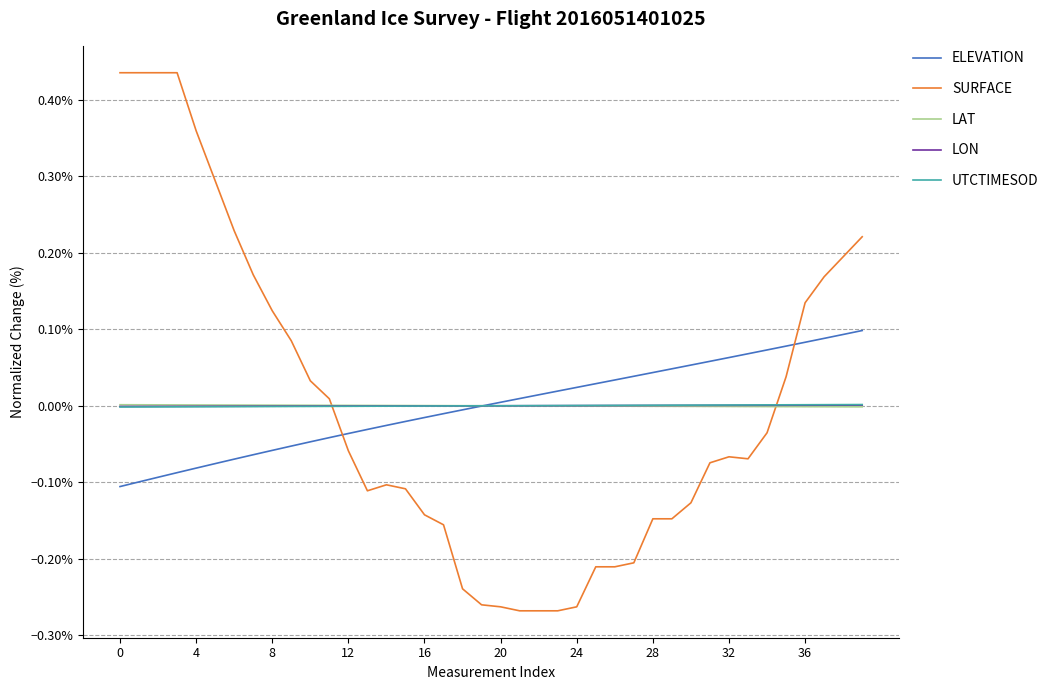

Is this an area chart (filled region under the line)?

No